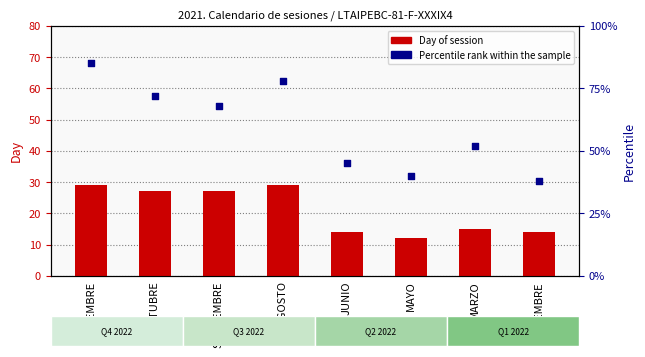

What are all the series names shown in the legend?

Day of session, Percentile rank within the sample